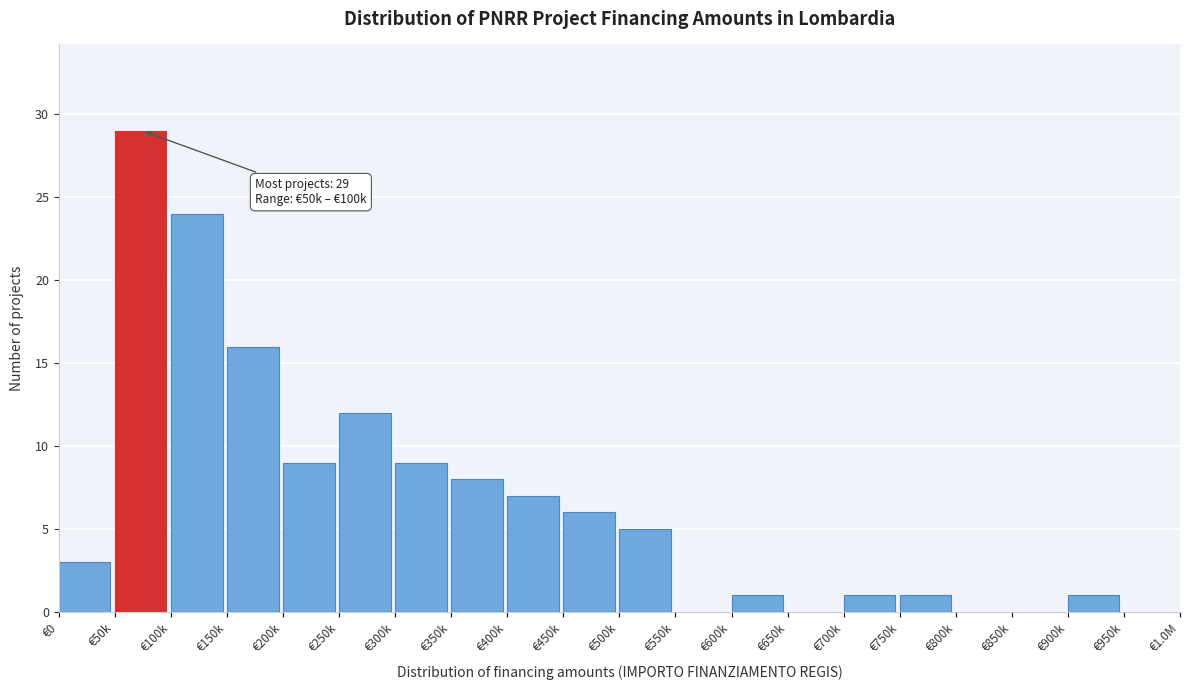

Reading right to left, extract all data points from this chart.

€950k=0	€900k=1	€850k=0	€800k=0	€750k=1	€700k=1	€650k=0	€600k=1	€550k=0	€500k=5	€450k=6	€400k=7	€350k=8	€300k=9	€250k=12	€200k=9	€150k=16	€100k=24	€50k=29	€0=3